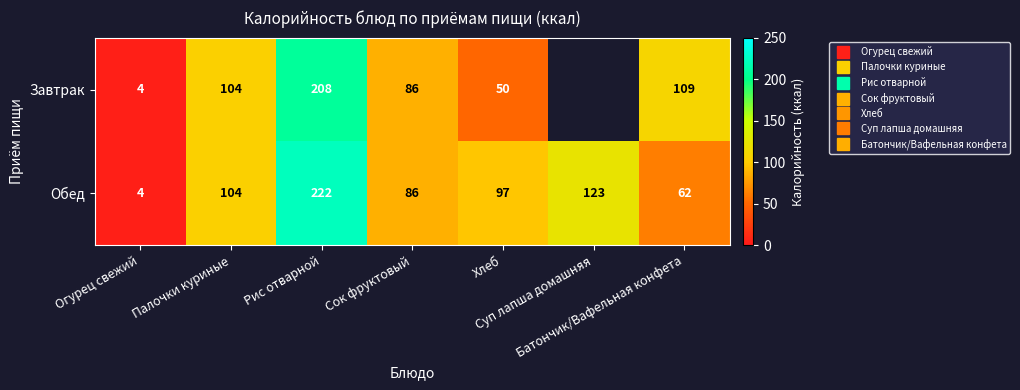

What is the sum of all Обед values?

698.0